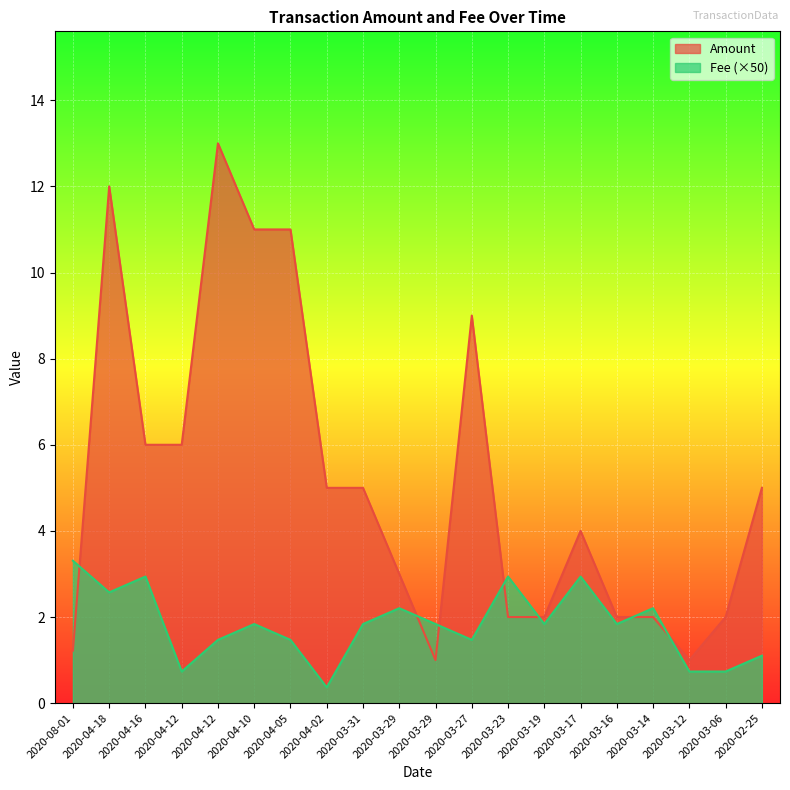

What is the difference between the maximum and second lowest values in the Amount series?

12.0